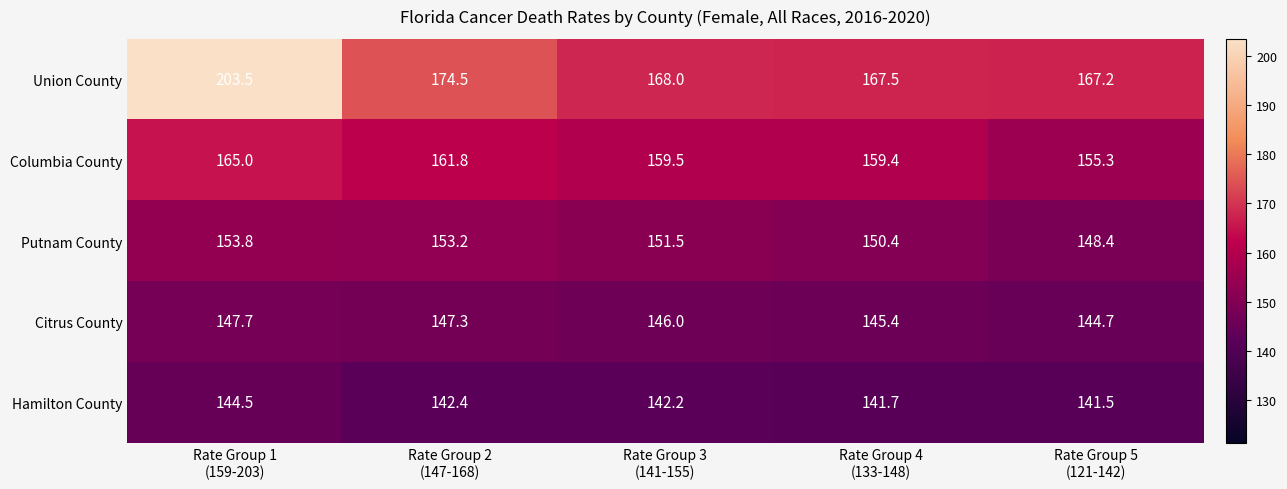

Reading right to left, list all the values displayed in this chart.

Union County: 167.2	167.5	168.0	174.5	203.5
Columbia County: 155.3	159.4	159.5	161.8	165.0
Putnam County: 148.4	150.4	151.5	153.2	153.8
Citrus County: 144.7	145.4	146.0	147.3	147.7
Hamilton County: 141.5	141.7	142.2	142.4	144.5